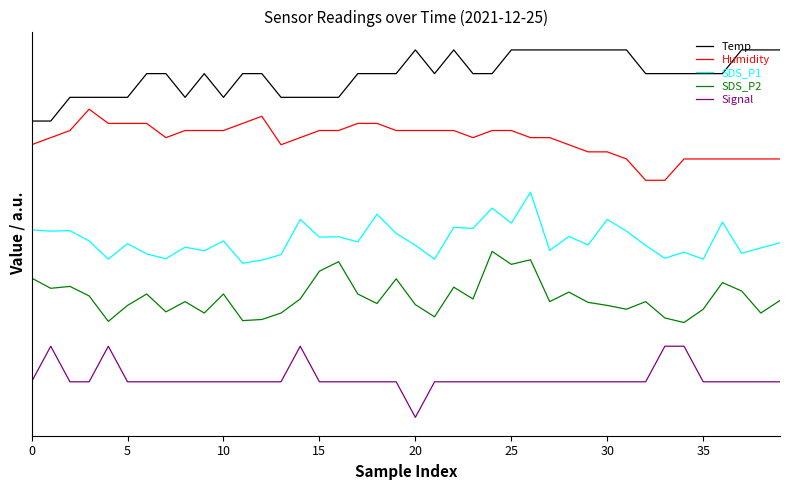

Is this an area chart (filled region under the line)?

No